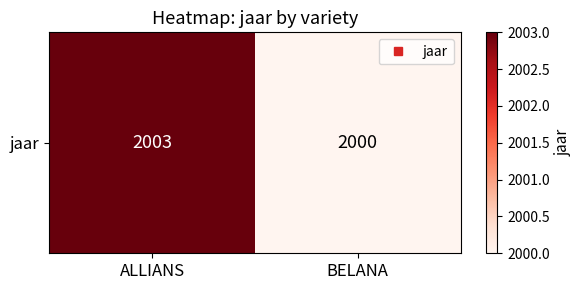

What is the difference between the maximum and minimum values?

3